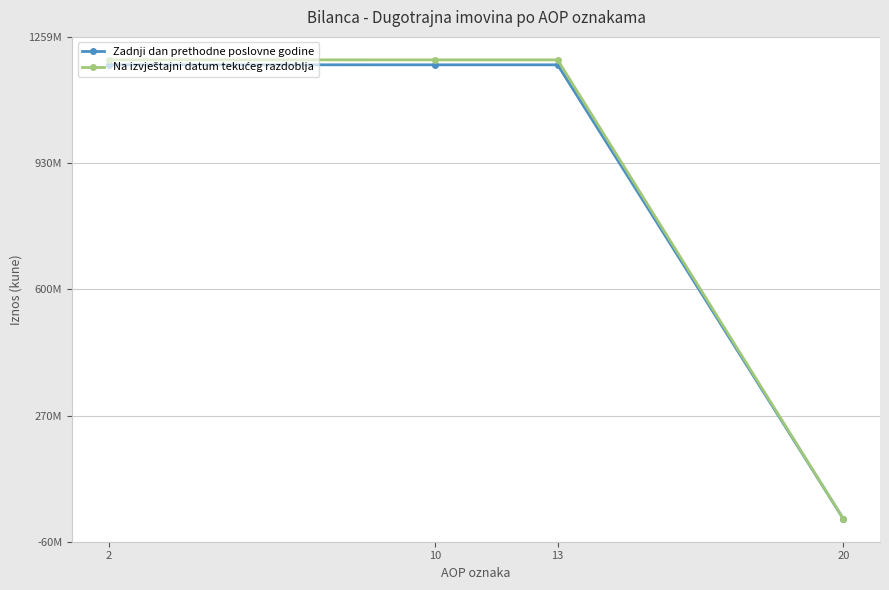

Does the chart have visible grid lines?

Yes